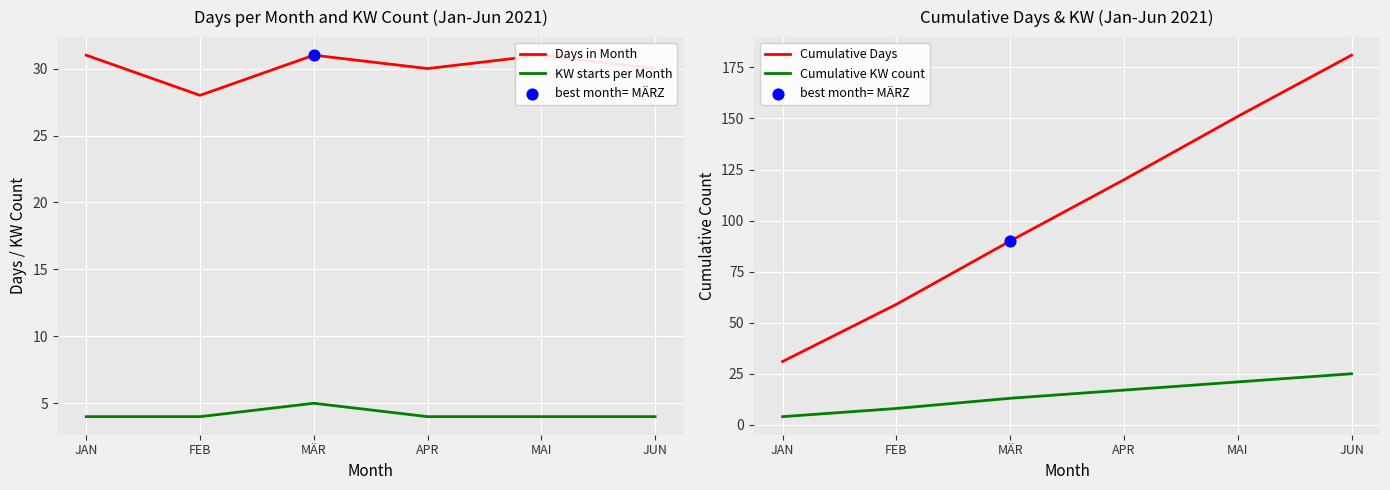

Which series has the largest total across all categories?

Cumulative Days